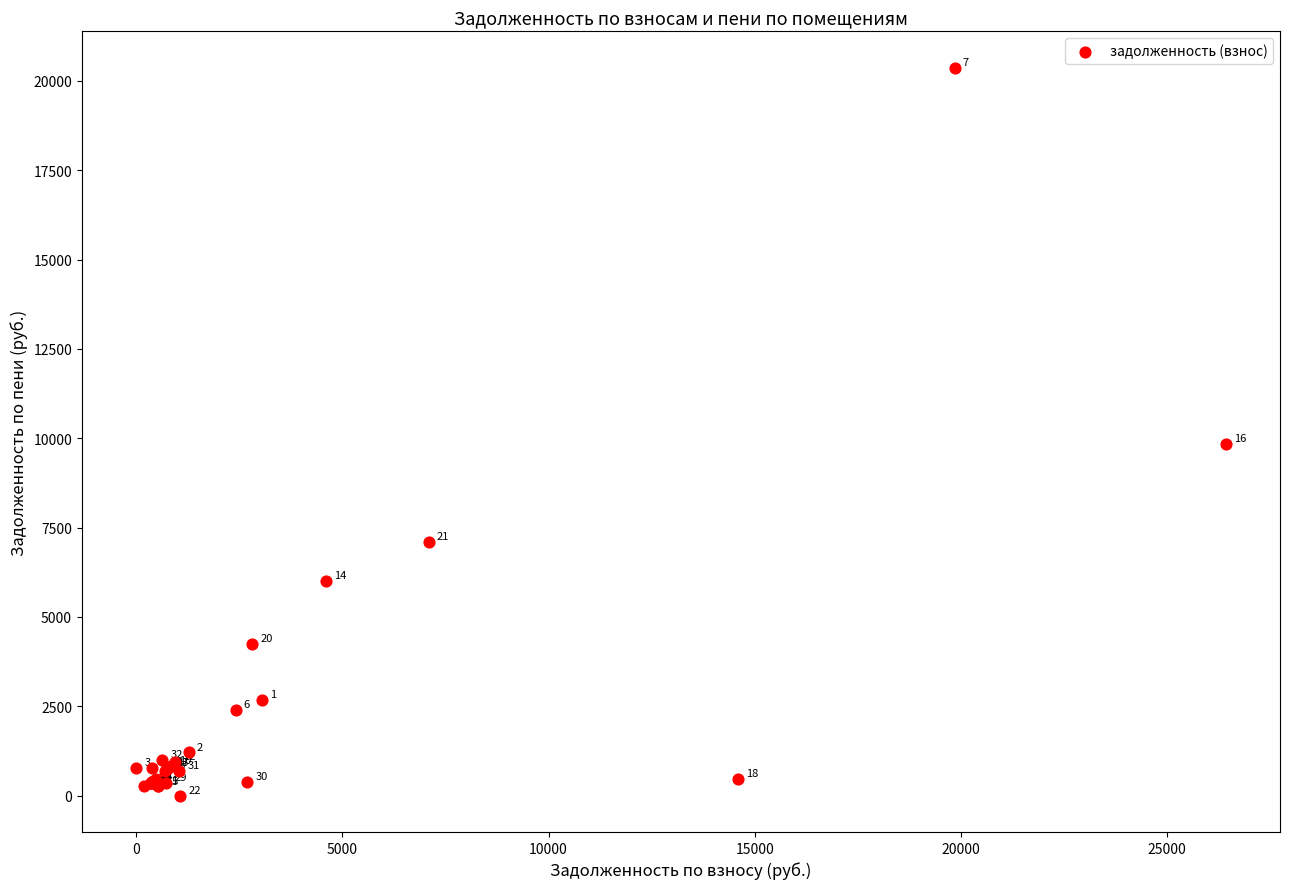

What Y value in the scatter plot is closest to 10183?

9847.3